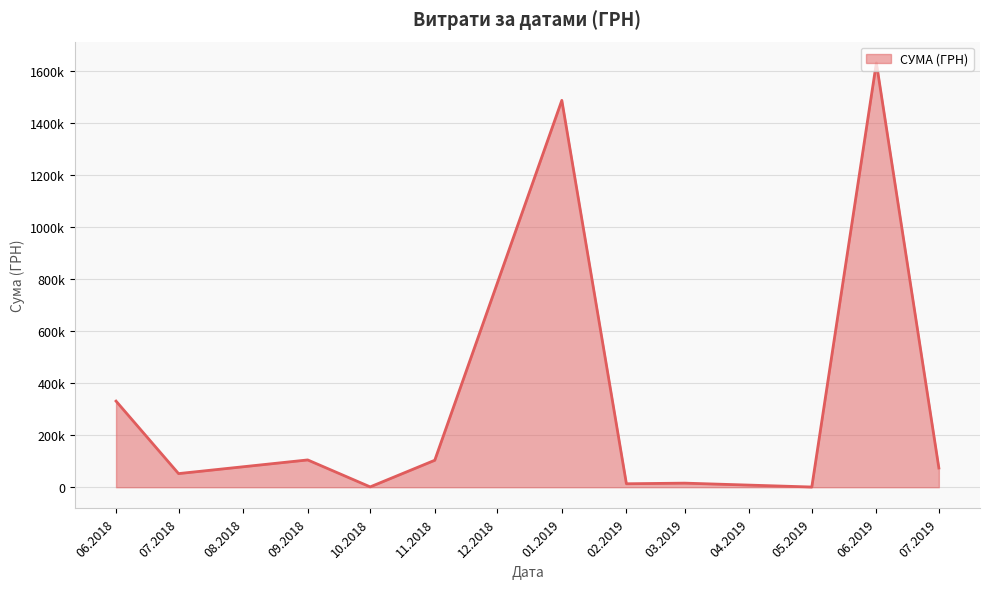

Does the chart have visible grid lines?

Yes